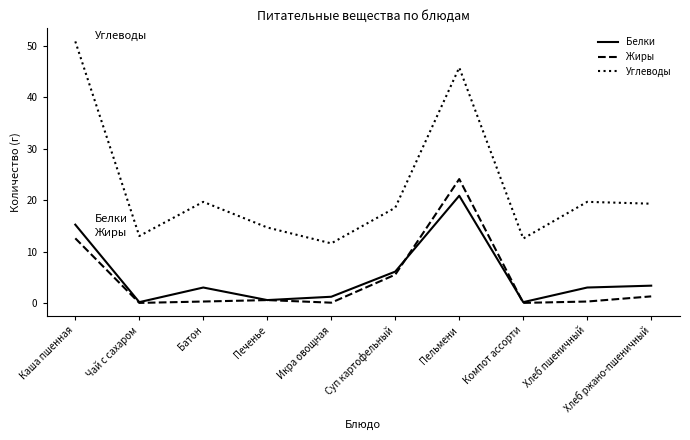

What is the highest value of the Белки series?

20.9